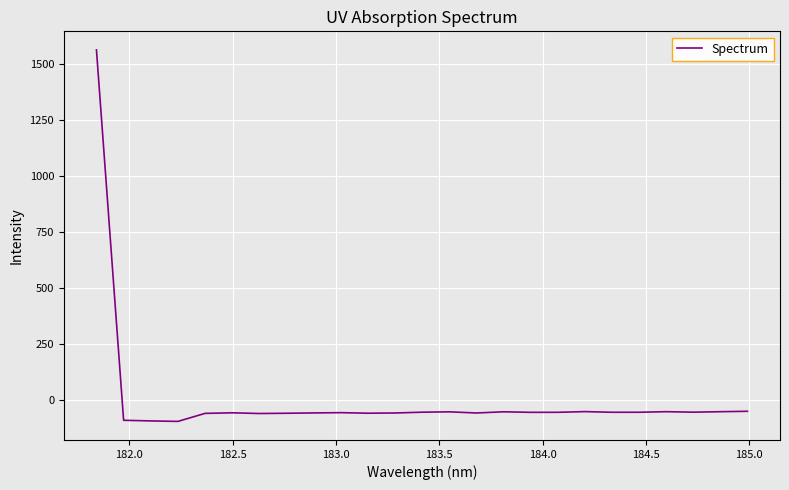

What is the maximum value shown in the chart?

1561.9